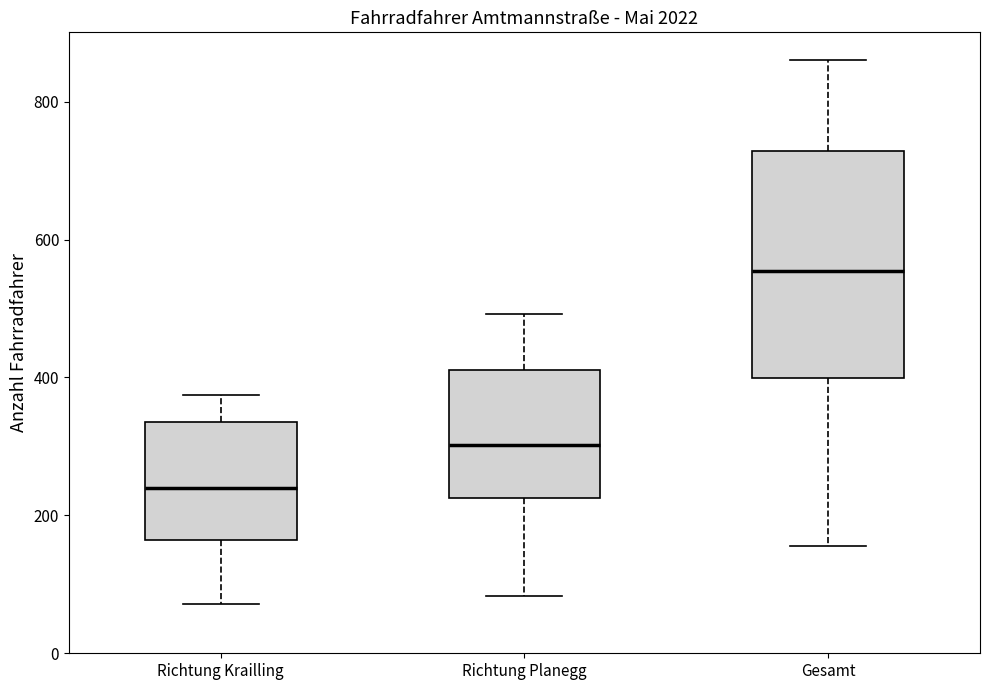

Comparing the boxes themselves (not the whiskers), which one is the tallest?

Gesamt